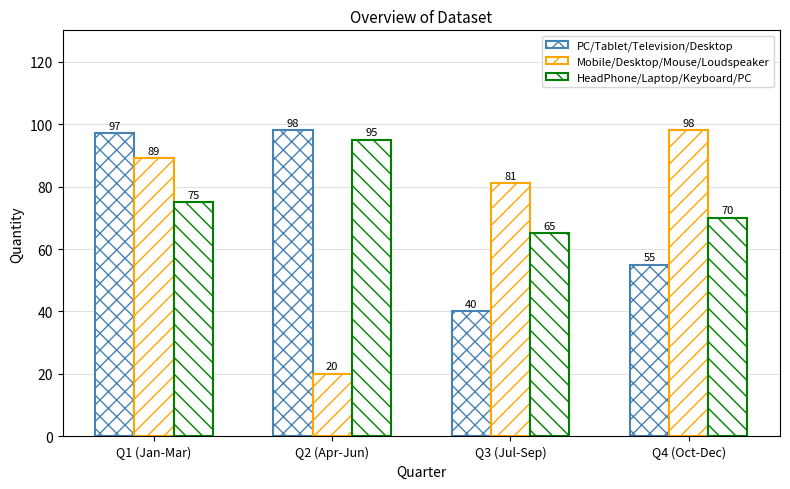

What is the sum of the Mobile/Desktop/Mouse/Loudspeaker values at Q1 (Jan-Mar) and Q2 (Apr-Jun)?

109